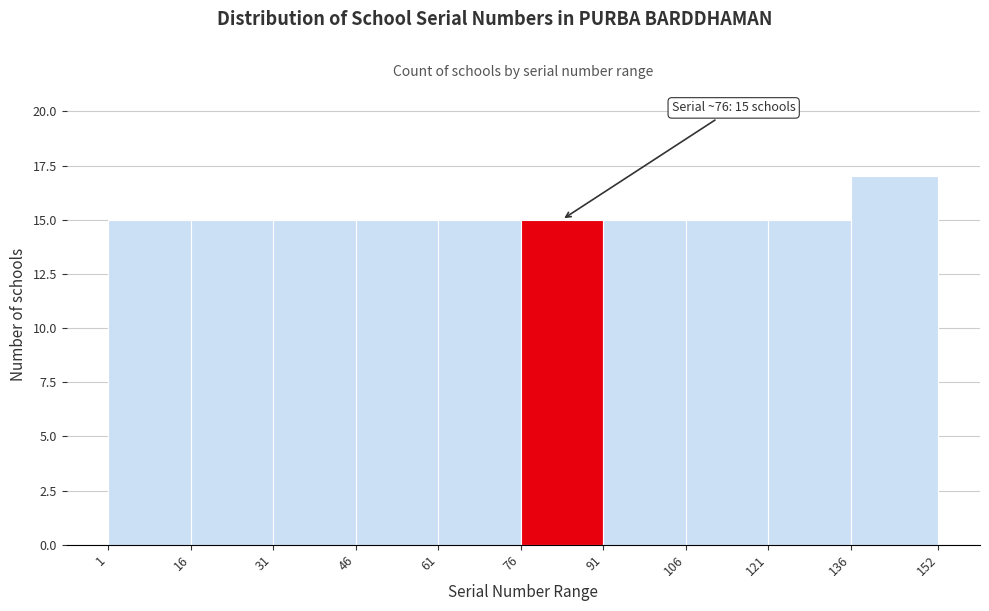

Over which range of the x-axis is the bar tallest?

136 to 152